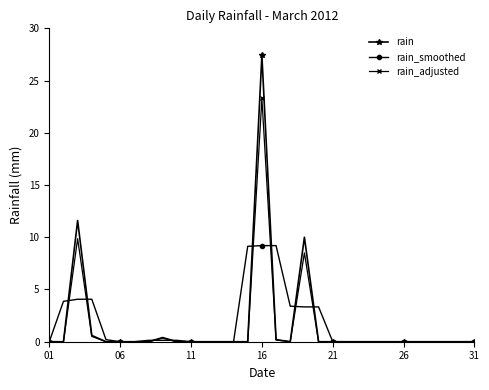

Rank the series by their maximum value, from highest to lowest.

rain, rain_adjusted, rain_smoothed